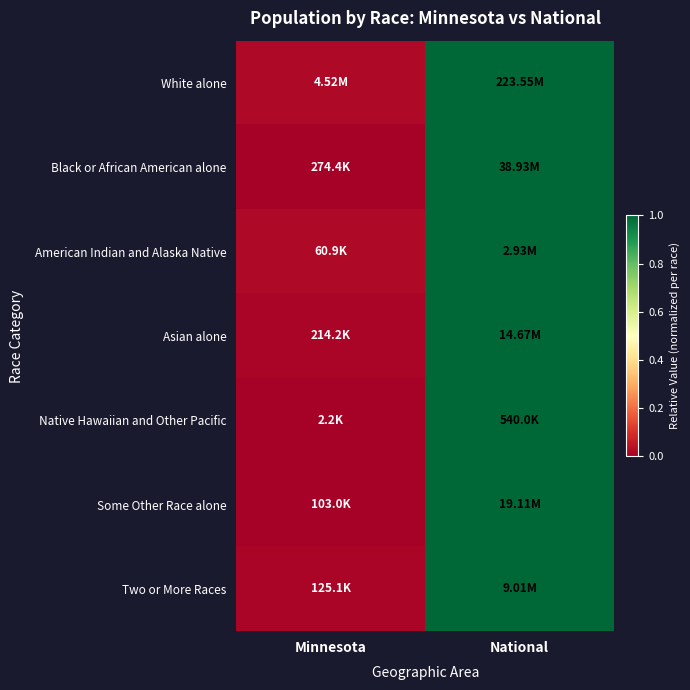

Reading right to left, transcribe all the data shown in this chart.

White alone: National=1.0	Minnesota=0.0
Black or African American alone: National=1.0	Minnesota=0.0
American Indian and Alaska Native: National=1.0	Minnesota=0.0
Asian alone: National=1.0	Minnesota=0.0
Native Hawaiian and Other Pacific: National=1.0	Minnesota=0.0
Some Other Race alone: National=1.0	Minnesota=0.0
Two or More Races: National=1.0	Minnesota=0.0